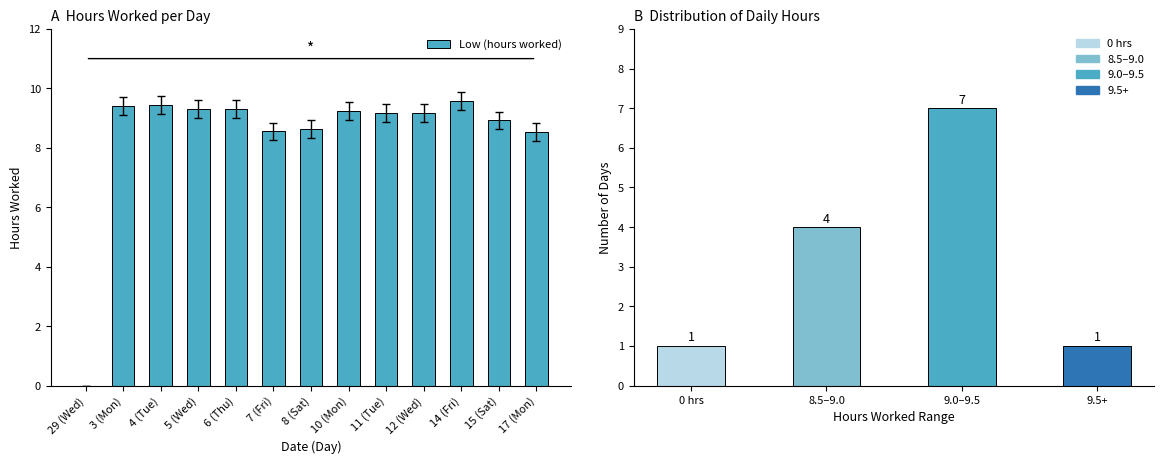

List the labels in order of value, smallest first.

29 (Wed), 17 (Mon), 7 (Fri), 8 (Sat), 15 (Sat), 11 (Tue), 12 (Wed), 10 (Mon), 5 (Wed), 6 (Thu), 3 (Mon), 4 (Tue), 14 (Fri)